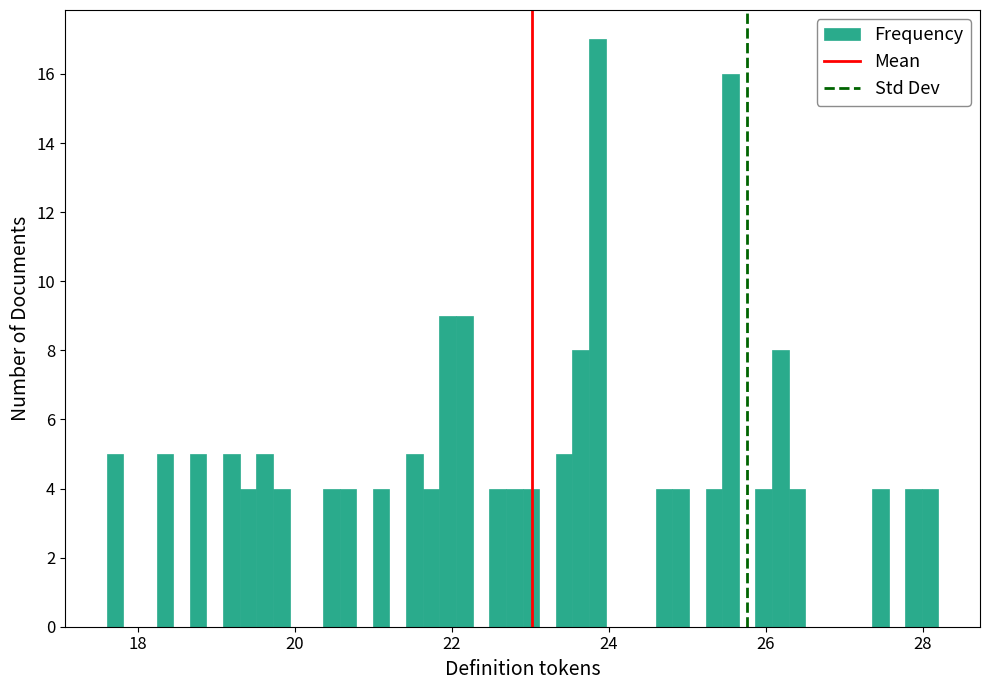

Around what value on the x-axis is the tallest bar? Give the approximate position of its centre, as read against the axis.

23.8